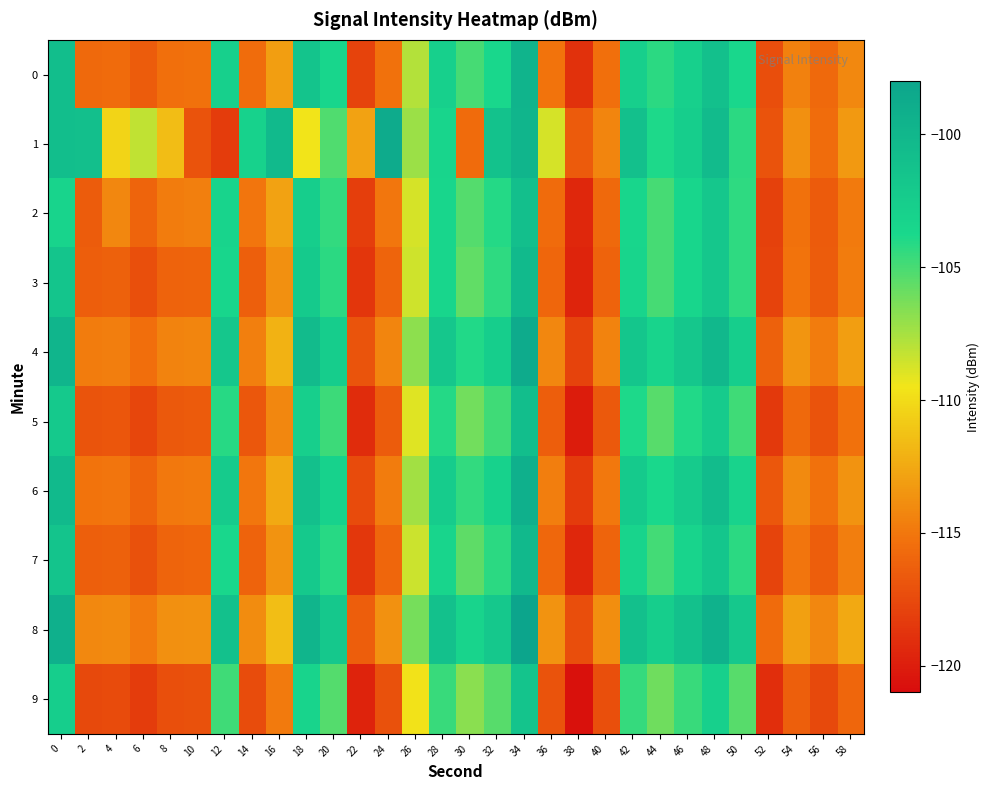

What is the spread (max minus min) of values at 44?

3.4